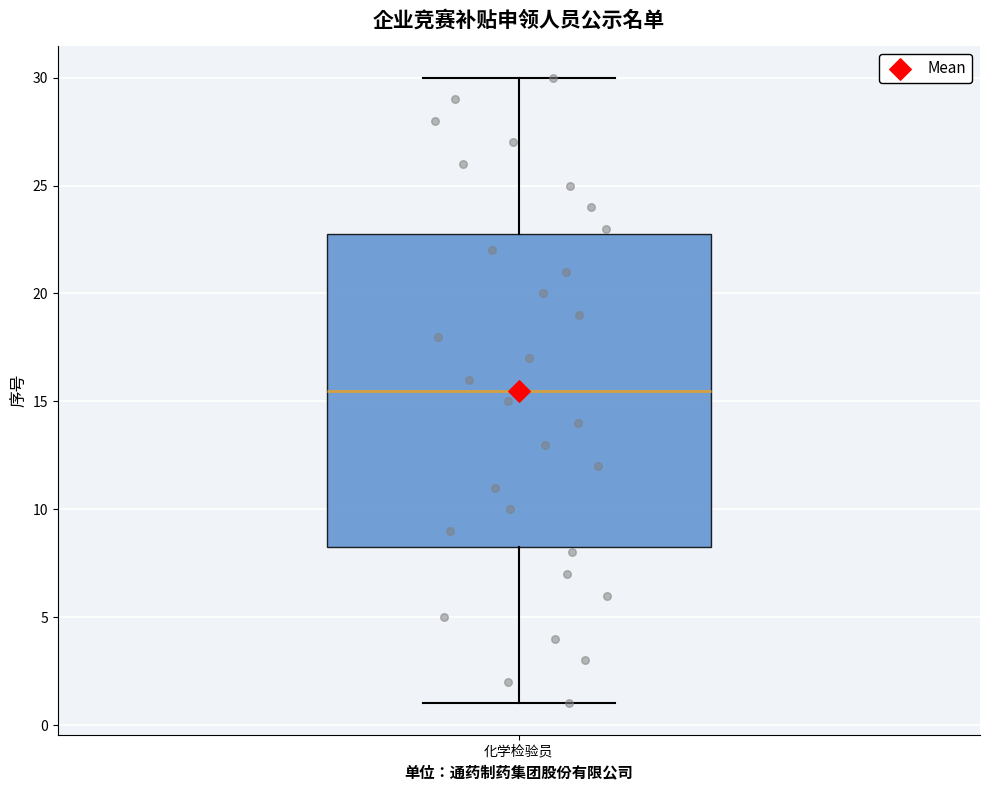

Transcribe this box plot: give where the median line is, the range the box spans, and where the two whiskers end, as read against the y-axis. The values are not printed on the chart, so give them approximately, as read against the axis.

median 15.5, box 8.5 to 23.0, whiskers 1.0 to 30.0